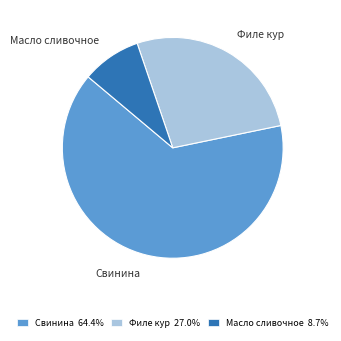

Which category has the biggest portion of the pie?

Свинина